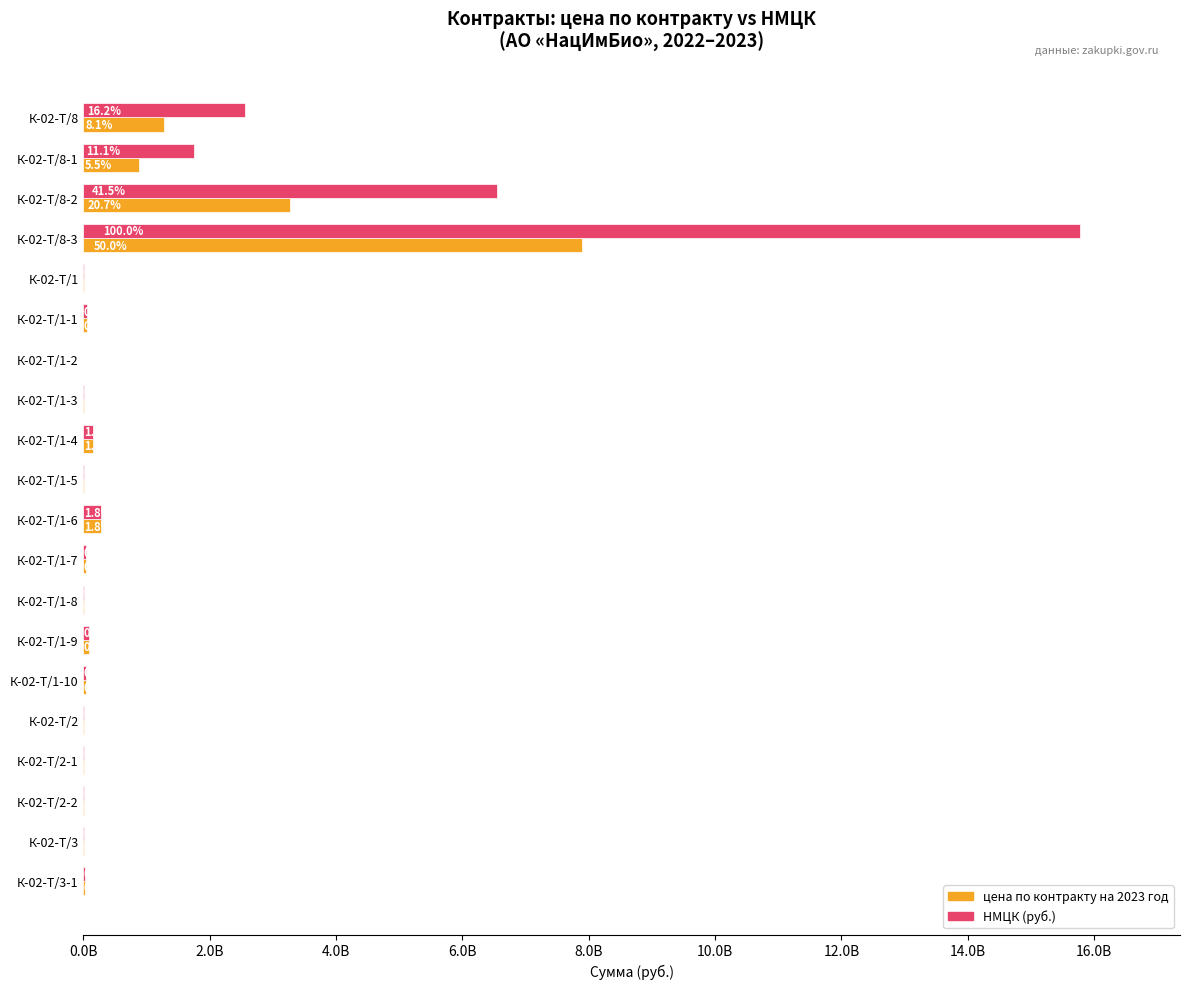

What is the greatest value displayed?

15781251375.1